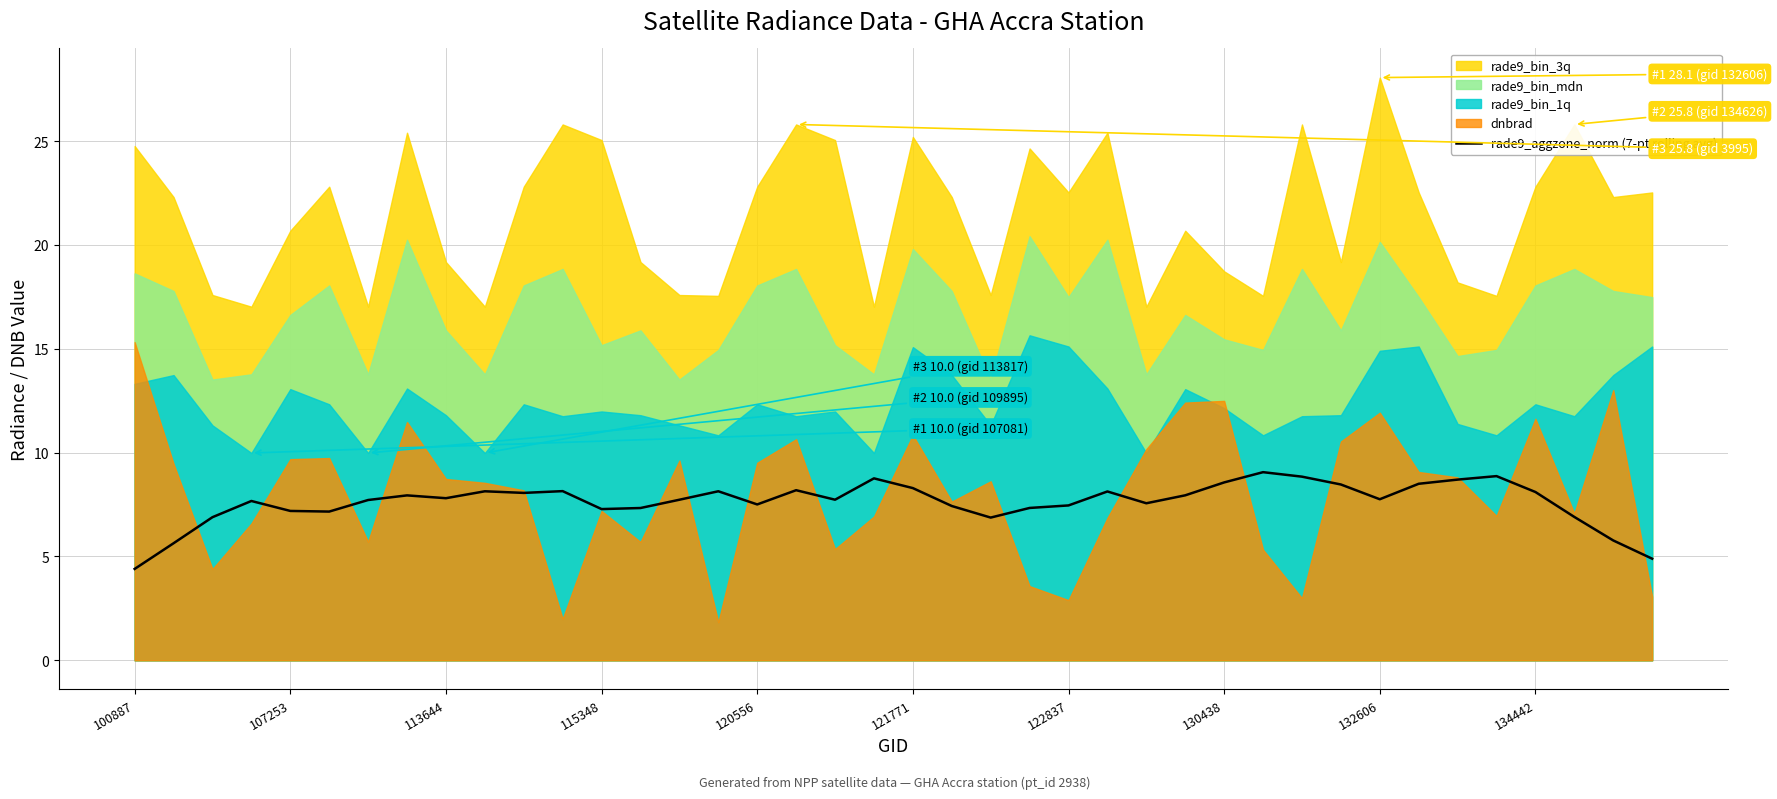

The rade9_aggzone_norm (7-pt rolling avg) series shows 9.9 at 120556. True or false?

False